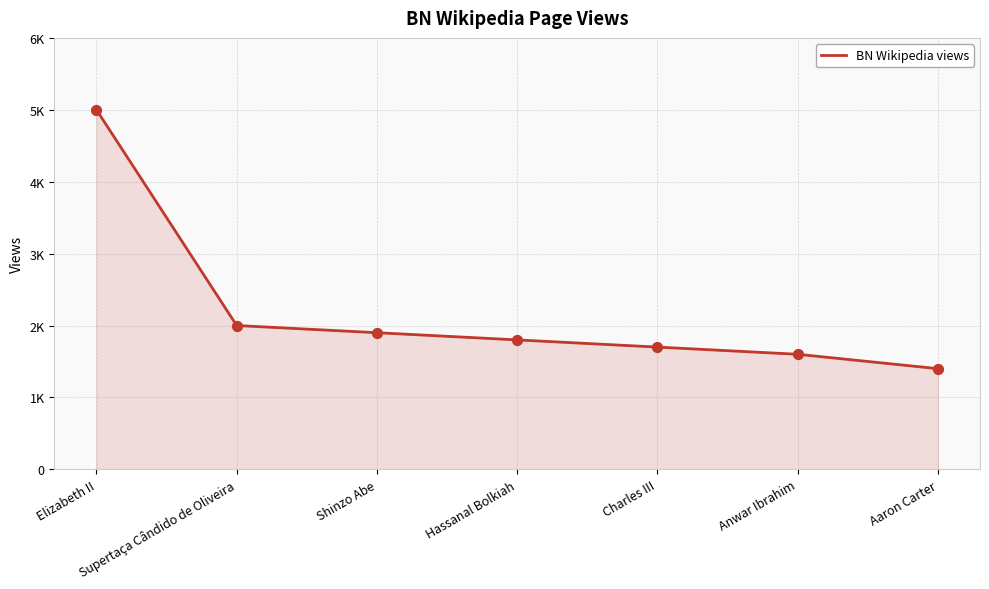

Does the chart have visible grid lines?

Yes